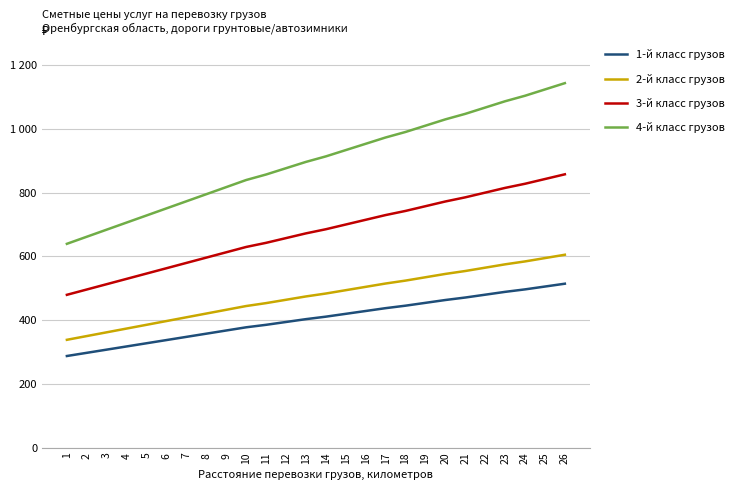

Does the chart have visible grid lines?

Yes